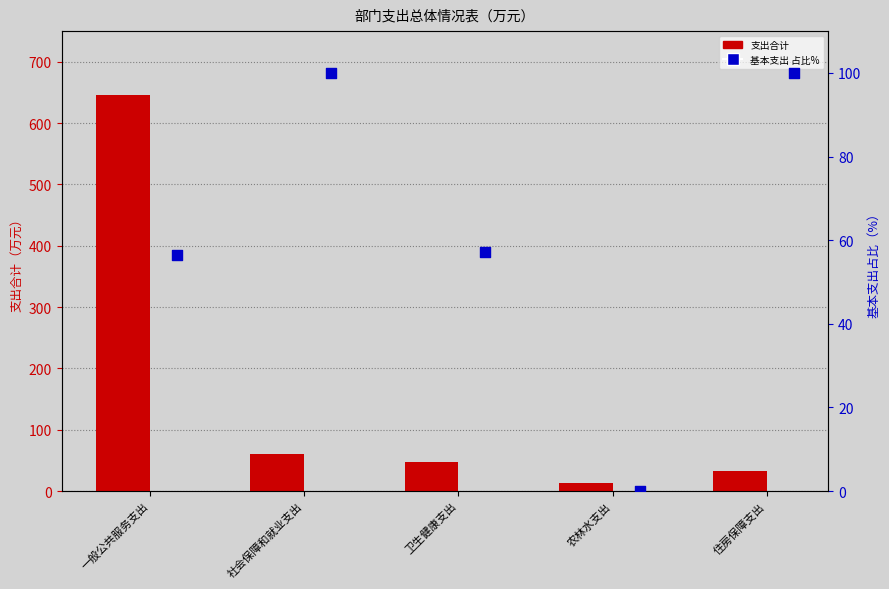

What are all the series names shown in the legend?

支出合计, 基本支出